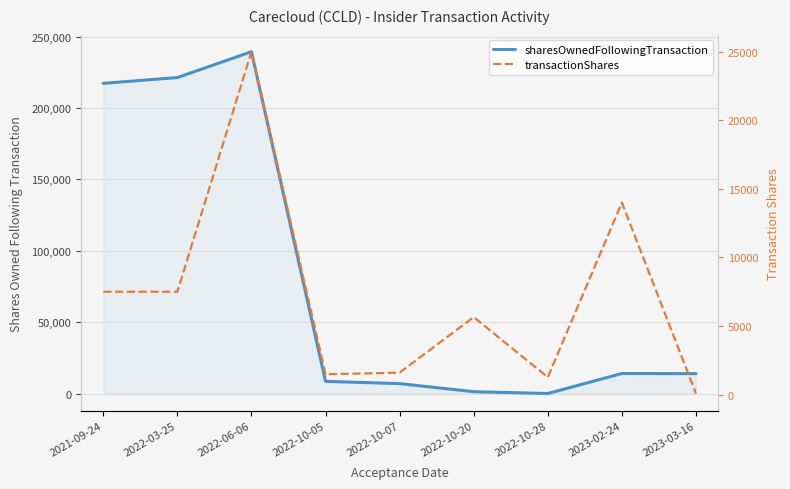

How many times do transactionShares and sharesOwnedFollowingTransaction cross each other?

1